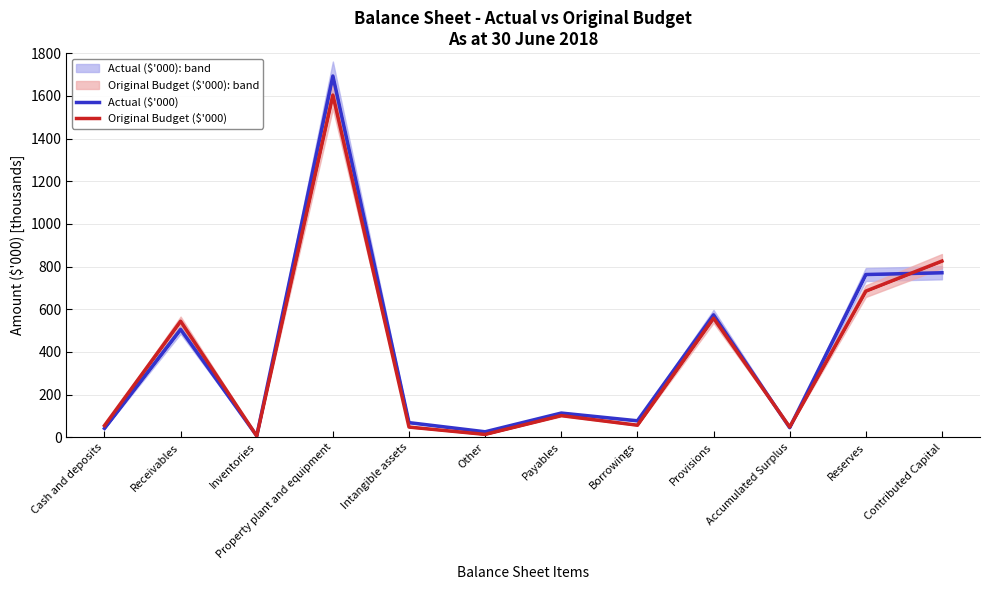

Which series has the largest total across all categories?

Actual ($'000)